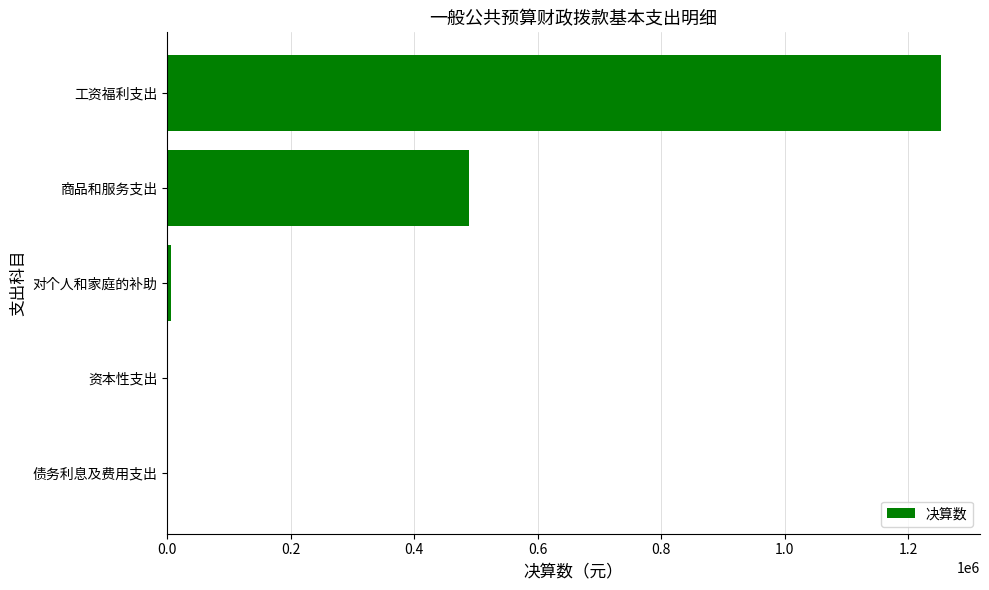

How many series are shown in this chart?

1